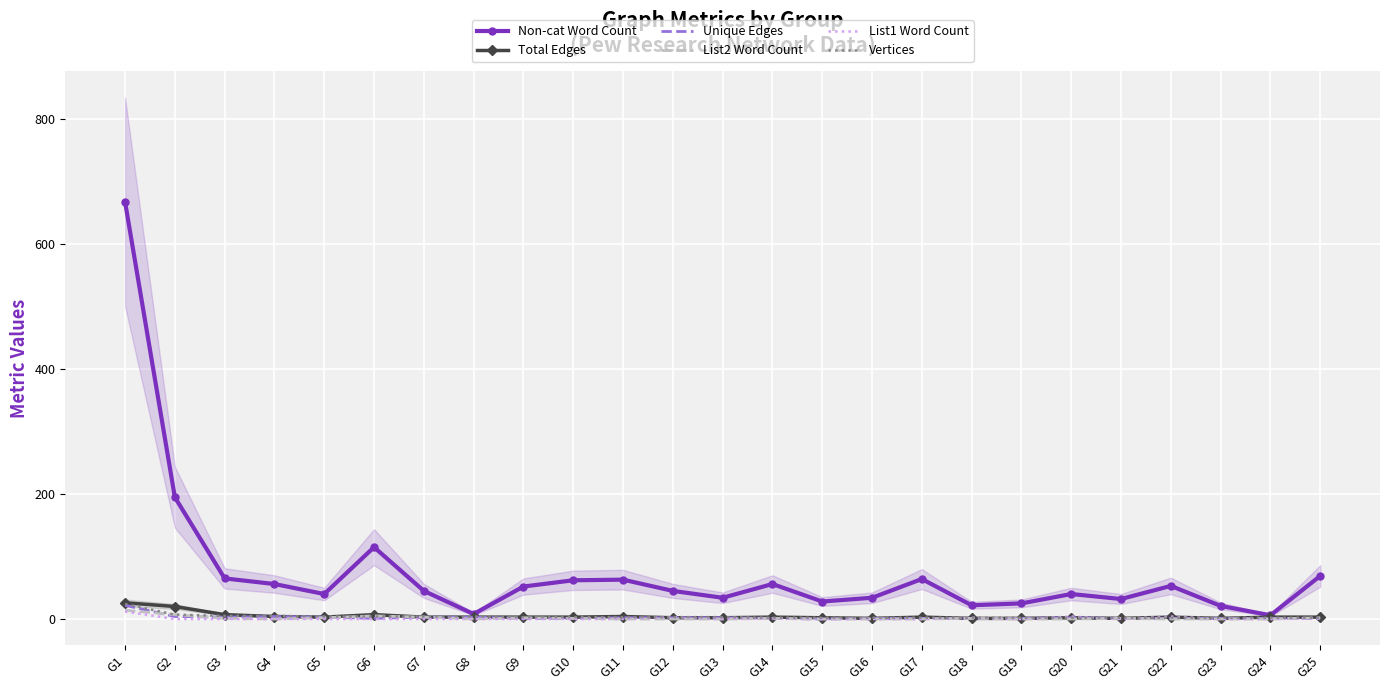

At which category does Total Edges reach its first local peak?

G6